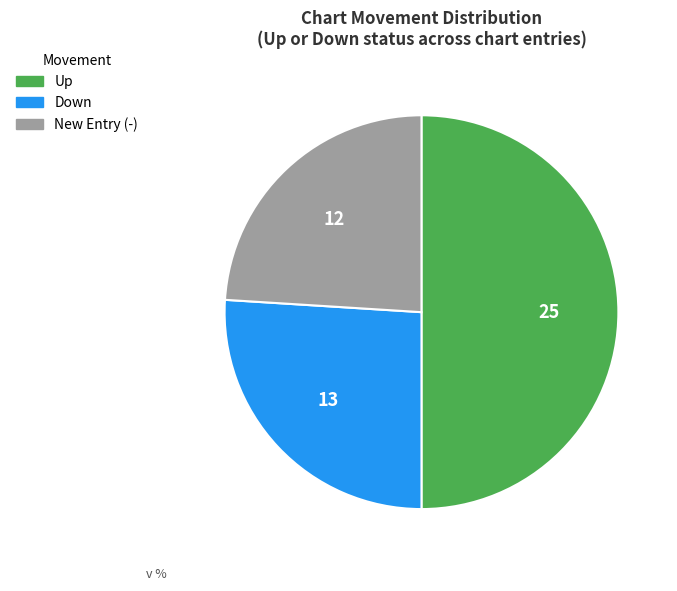

True or false: Down accounts for 20% of the total.

False